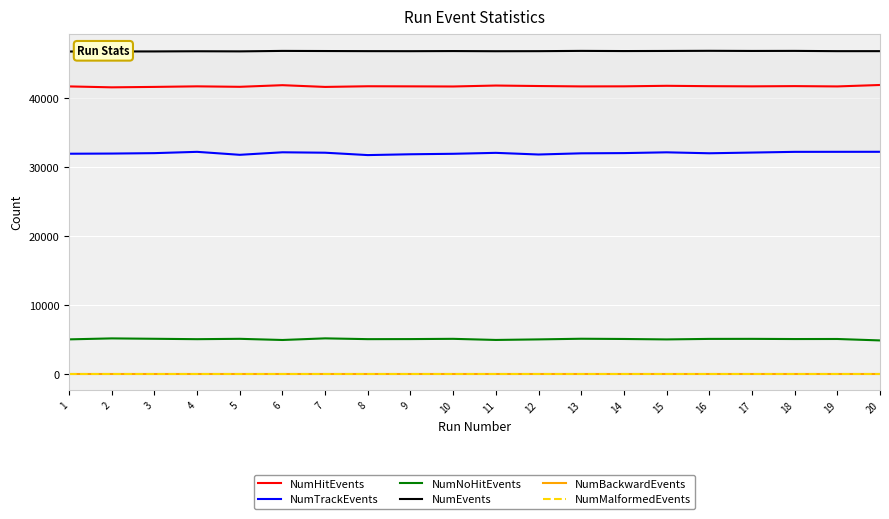

What is the spread (max minus min) of values at 11?

46796